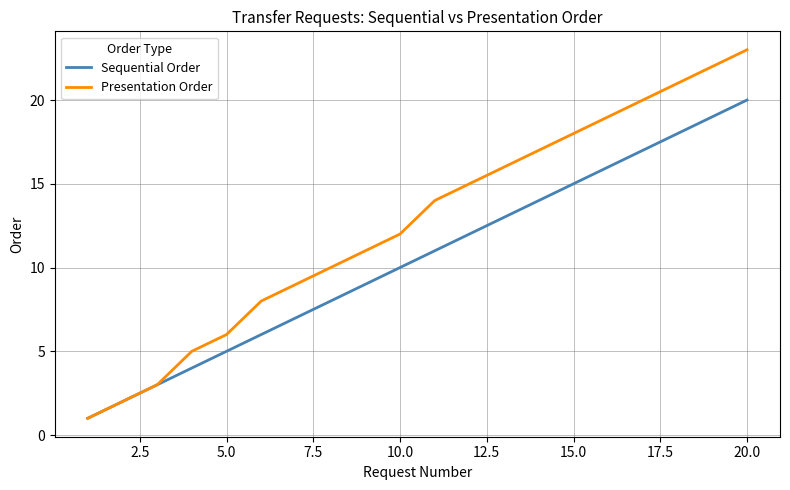

What is the sum of all Sequential Order values?

210